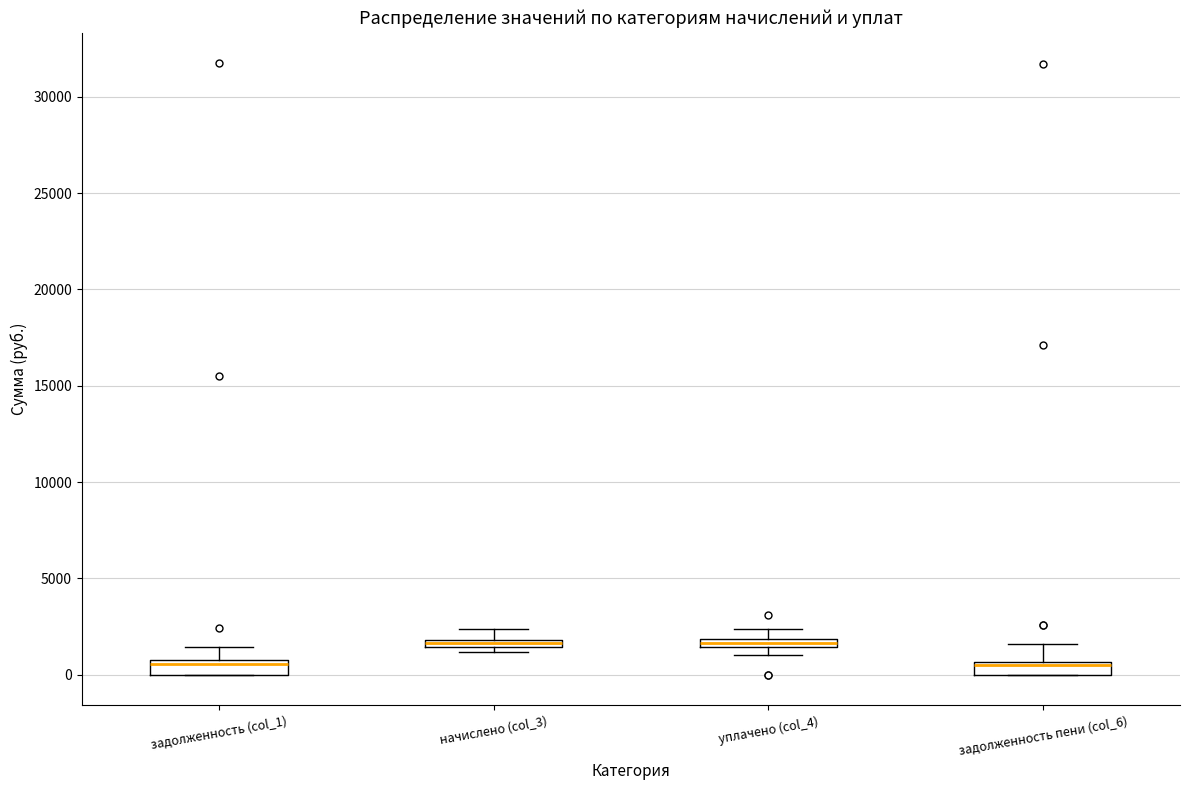

Where is the upper edge of the box for задолженность пени (col_6) on the y-axis? The values are not printed on the chart, so give them approximately, as read against the axis.

500